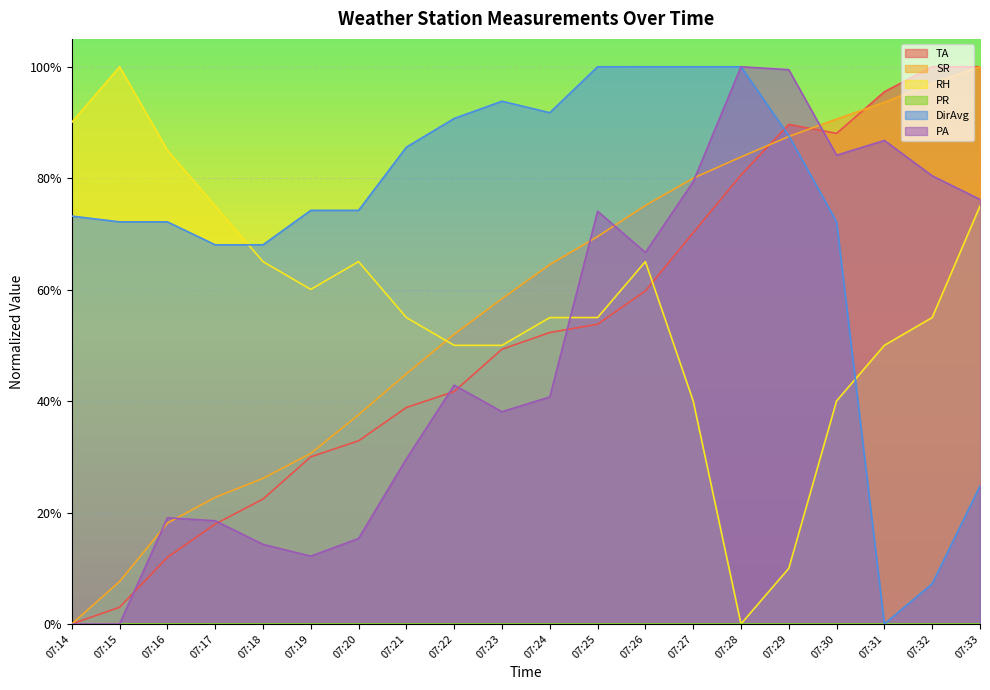

What is the sum of all PA values?

9.8